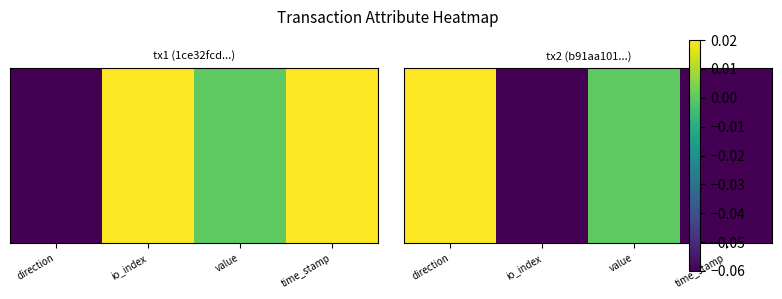

How many values are above zero?

1